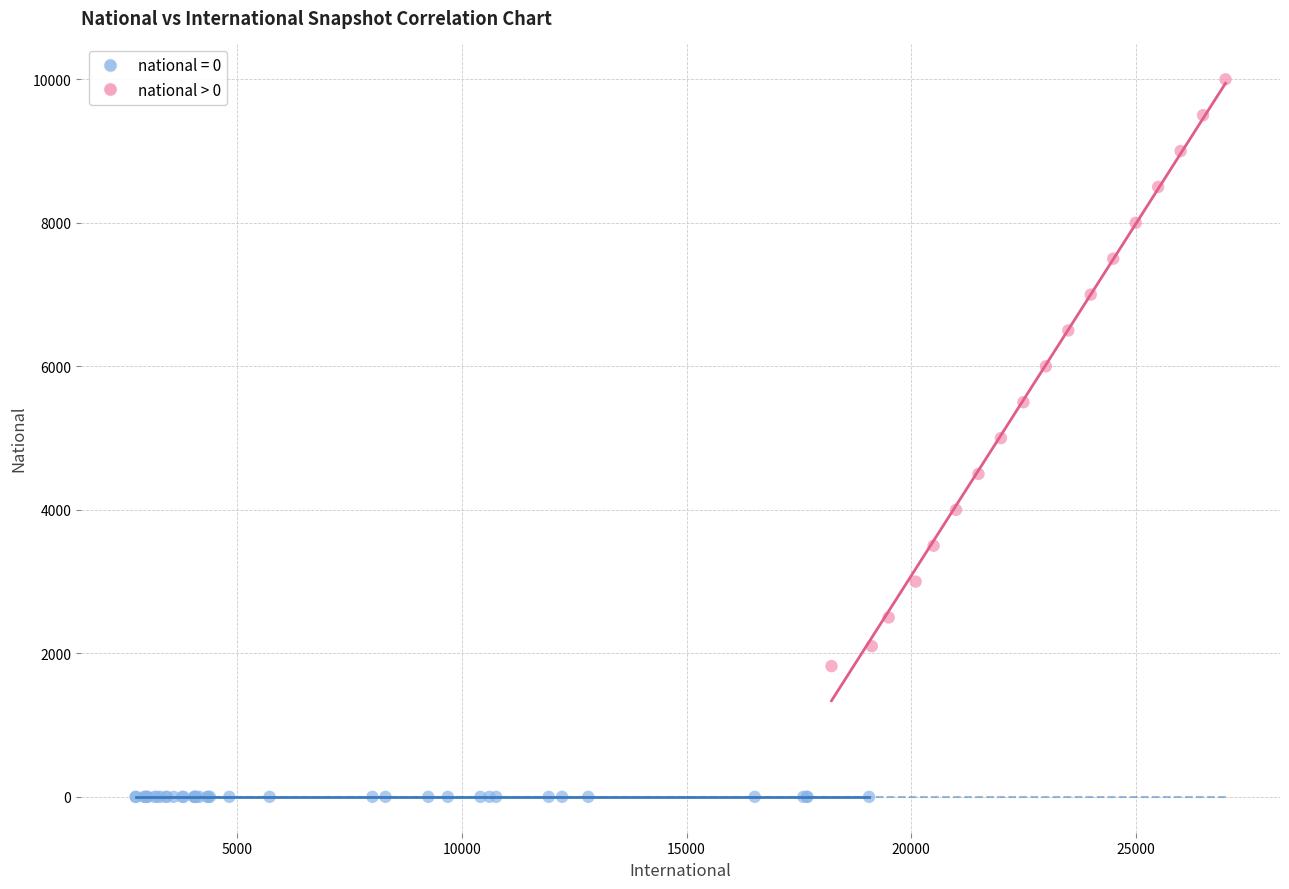

Which series contains the highest Y value?

national > 0